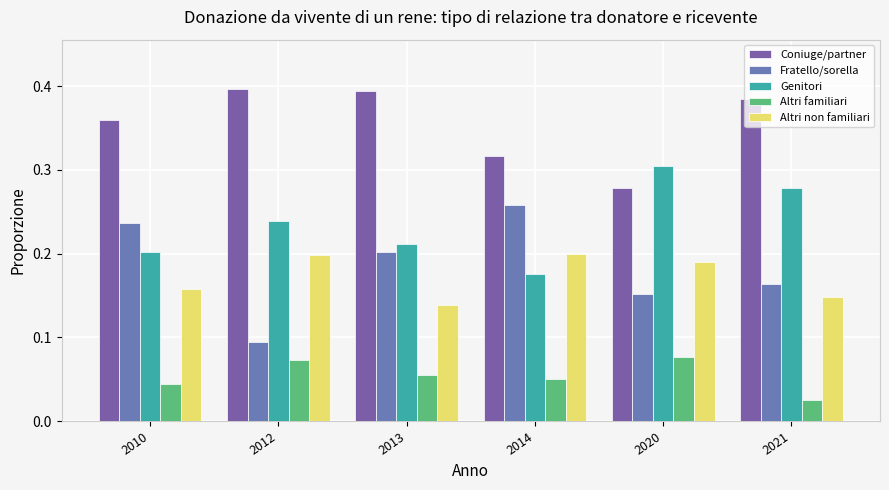

What is the lowest value of the Coniuge/partner series?

0.3